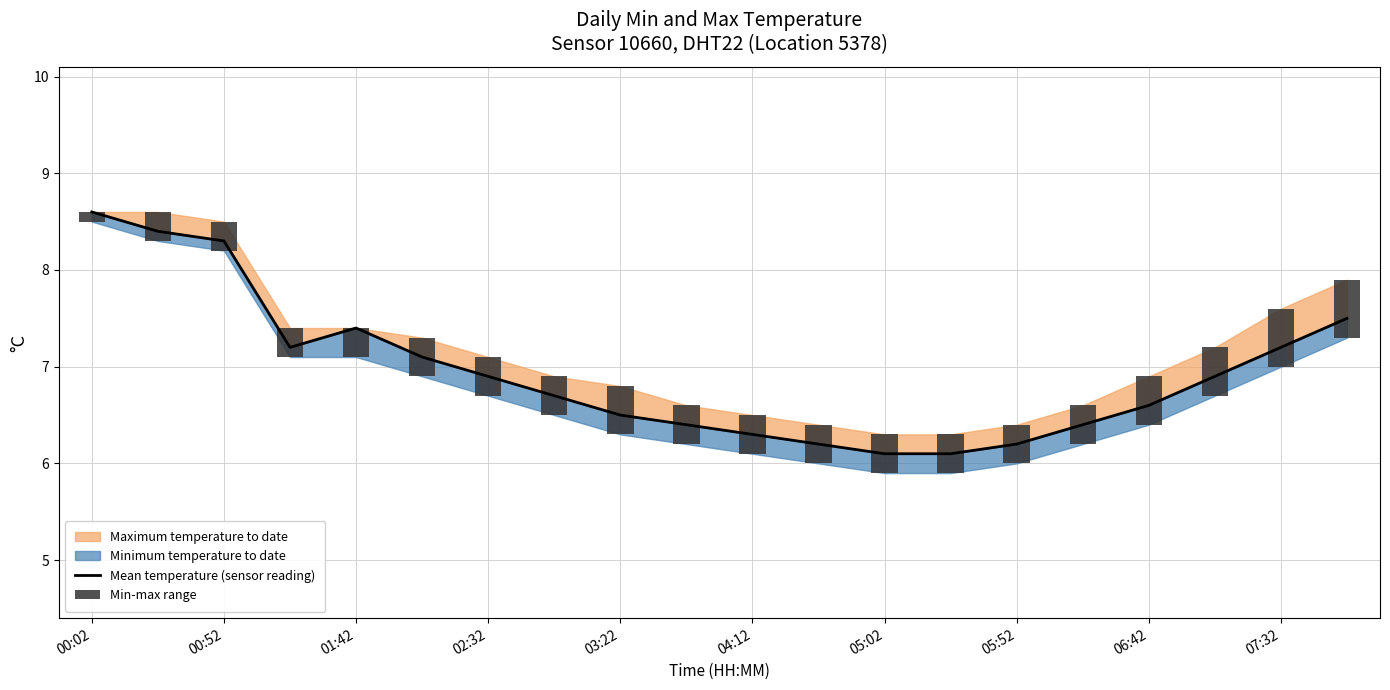

Count the Min-max range values in the range 0 to 1.

20